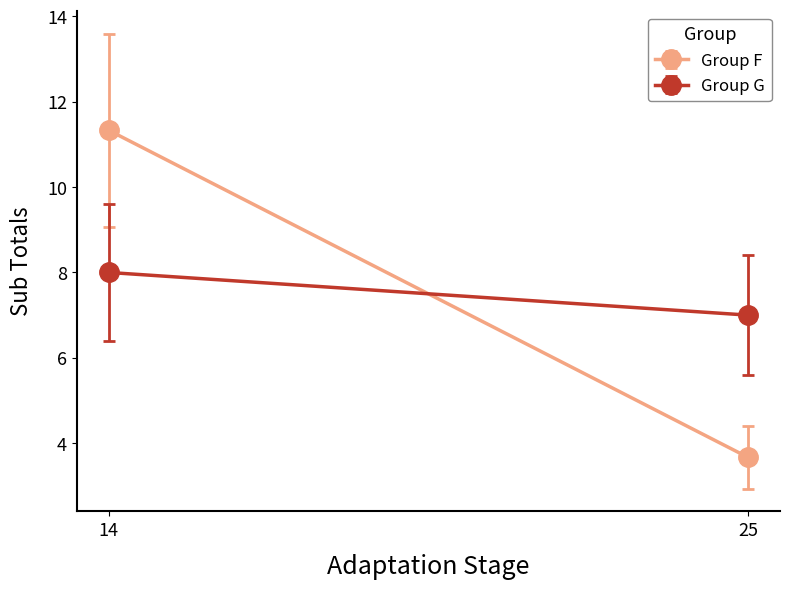

What are all the series names shown in the legend?

Group F, Group G